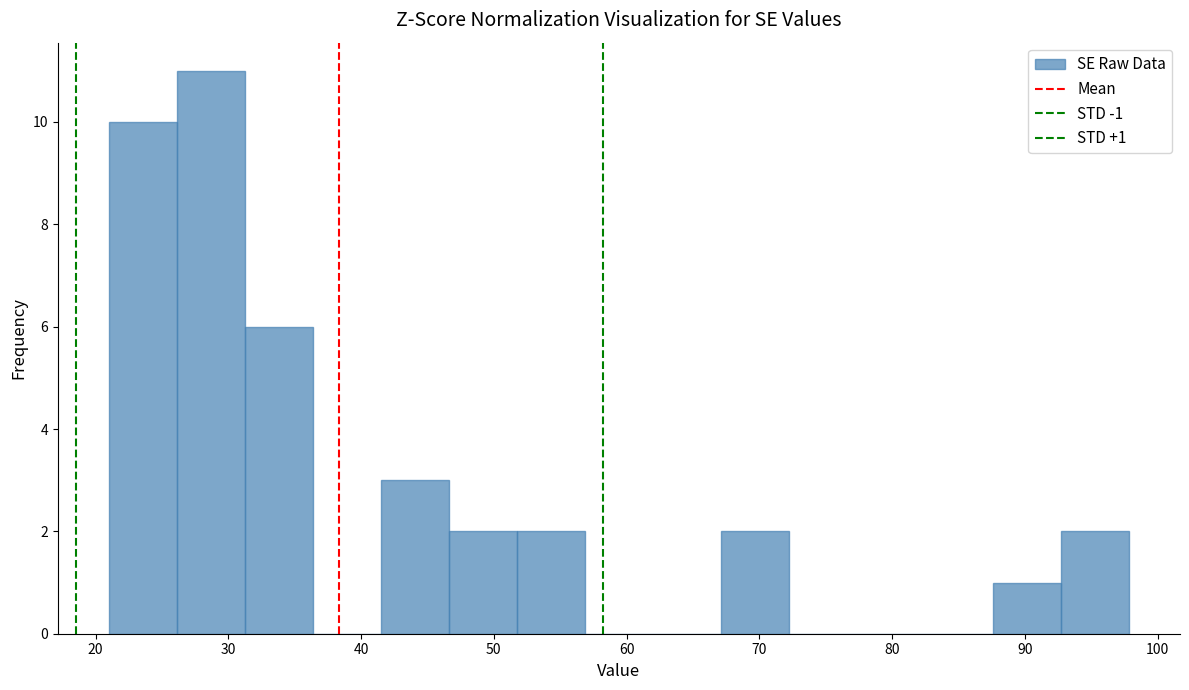

Which range on the x-axis has the tallest bar?

26 to 31